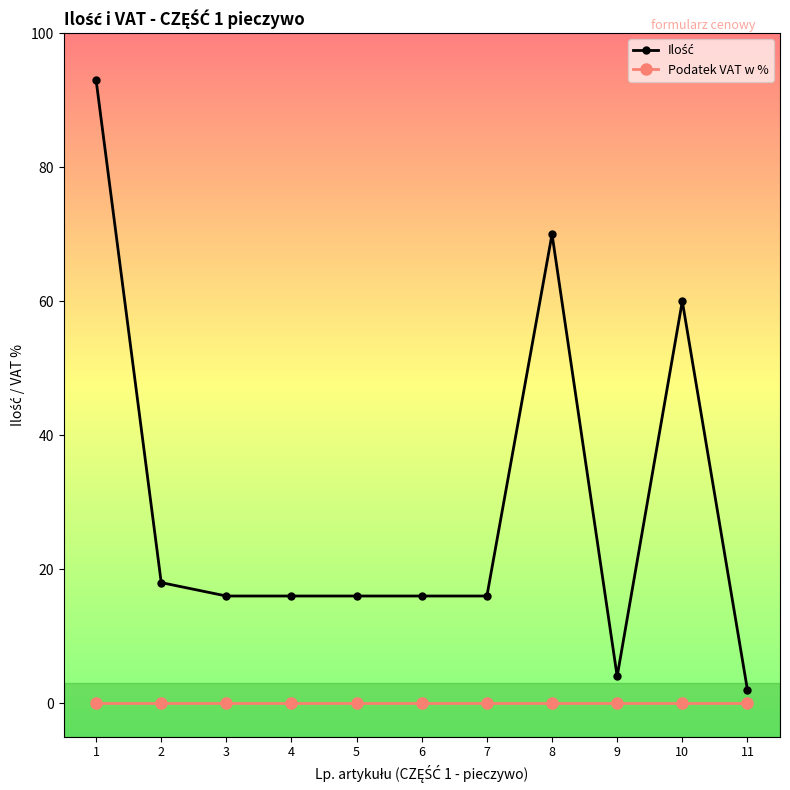

What is the spread (max minus min) of values at 8?

70